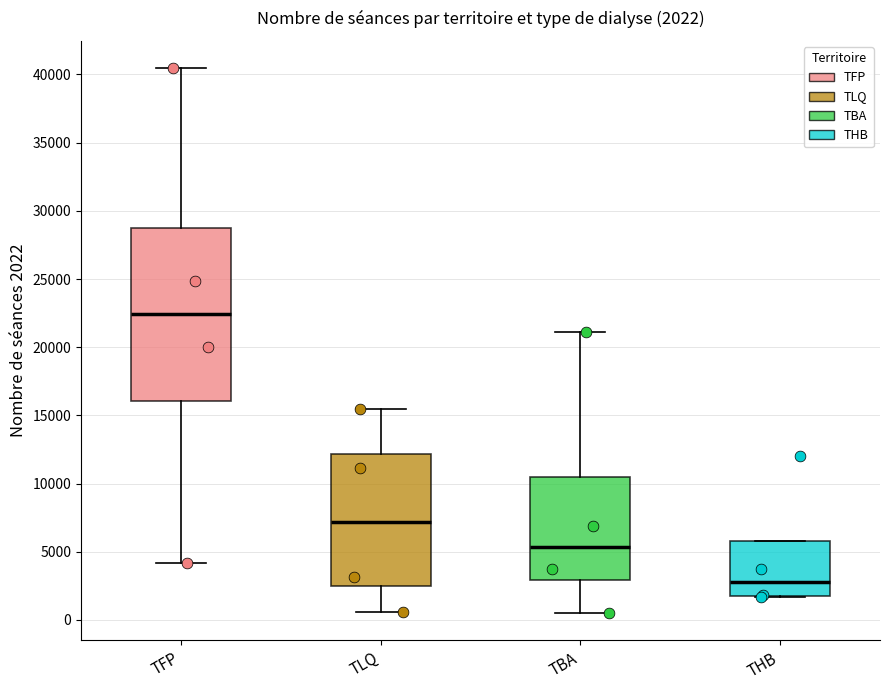

Comparing the boxes themselves (not the whiskers), which one is the tallest?

TFP